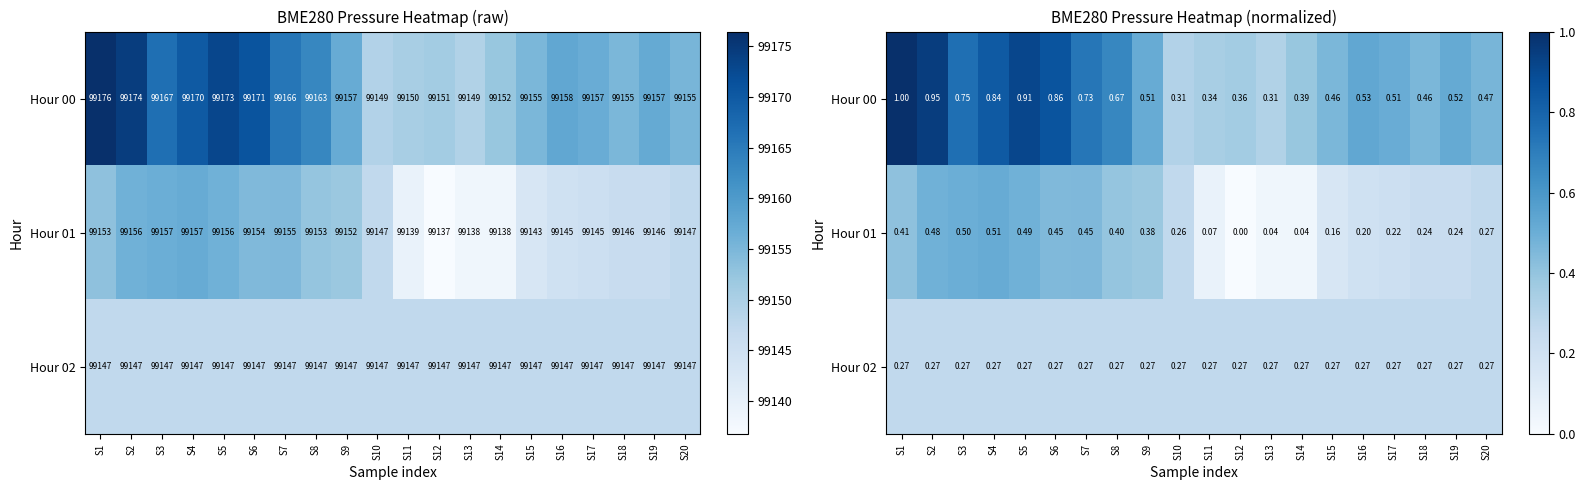

What is the sum of all Hour 00 values?

11.9